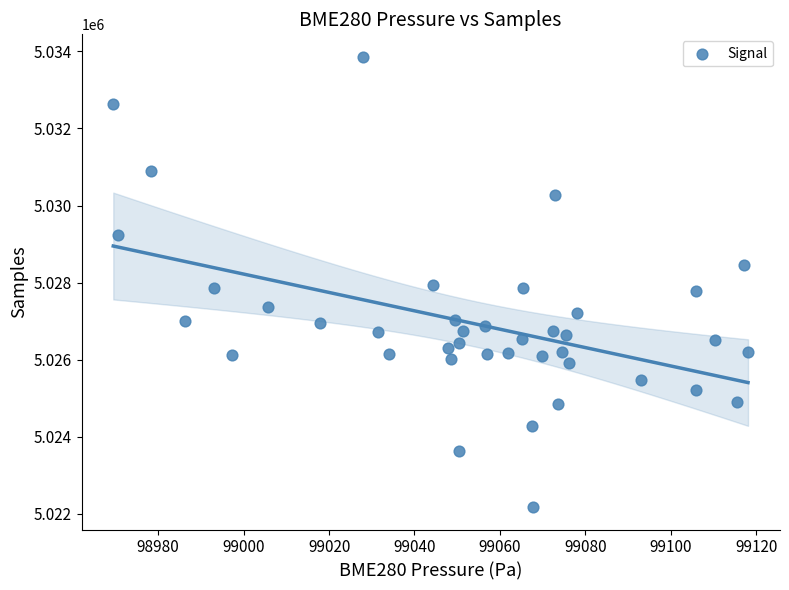

What is the range of Y values (max minus min)?

11681